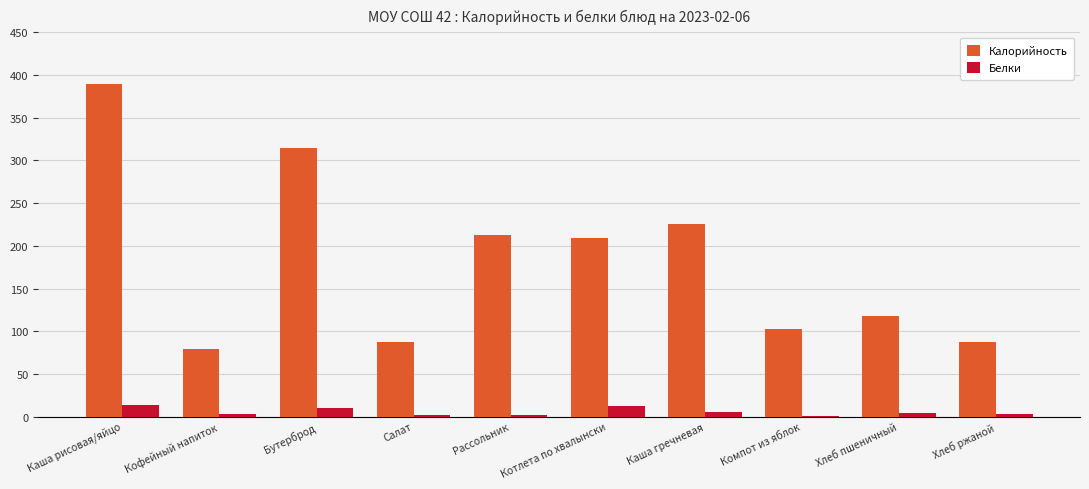

How many distinct data groups are displayed?

2